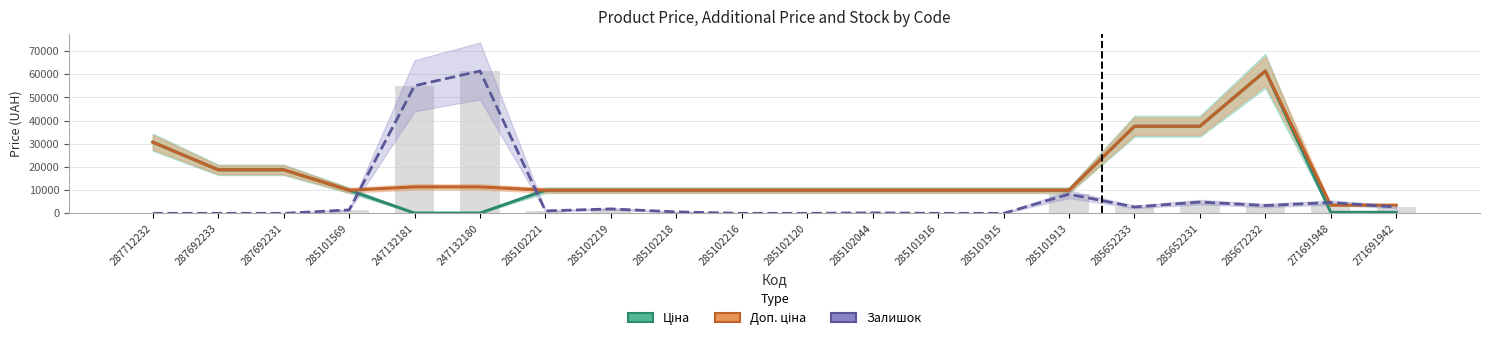

What is the difference between the second highest and second lowest values in the Залишок series?

55079.0